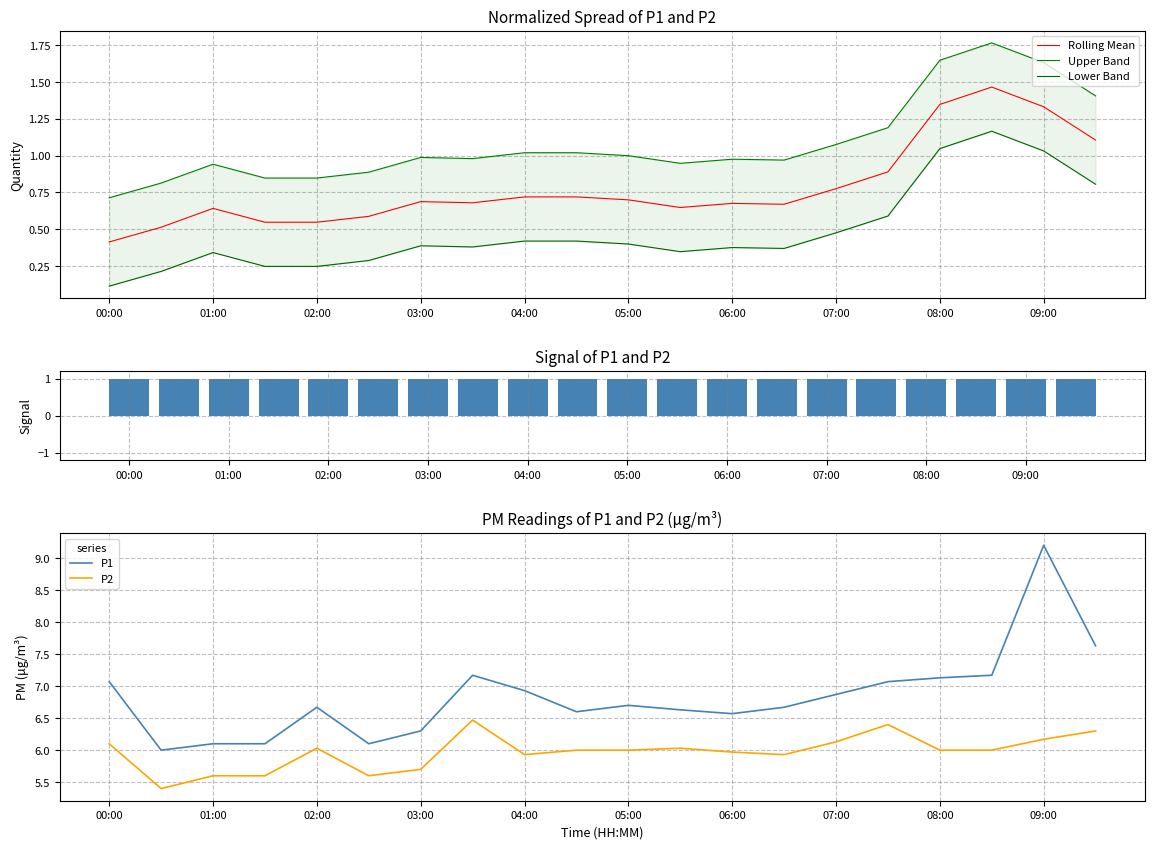

What is the minimum value for Rolling Mean?

0.4